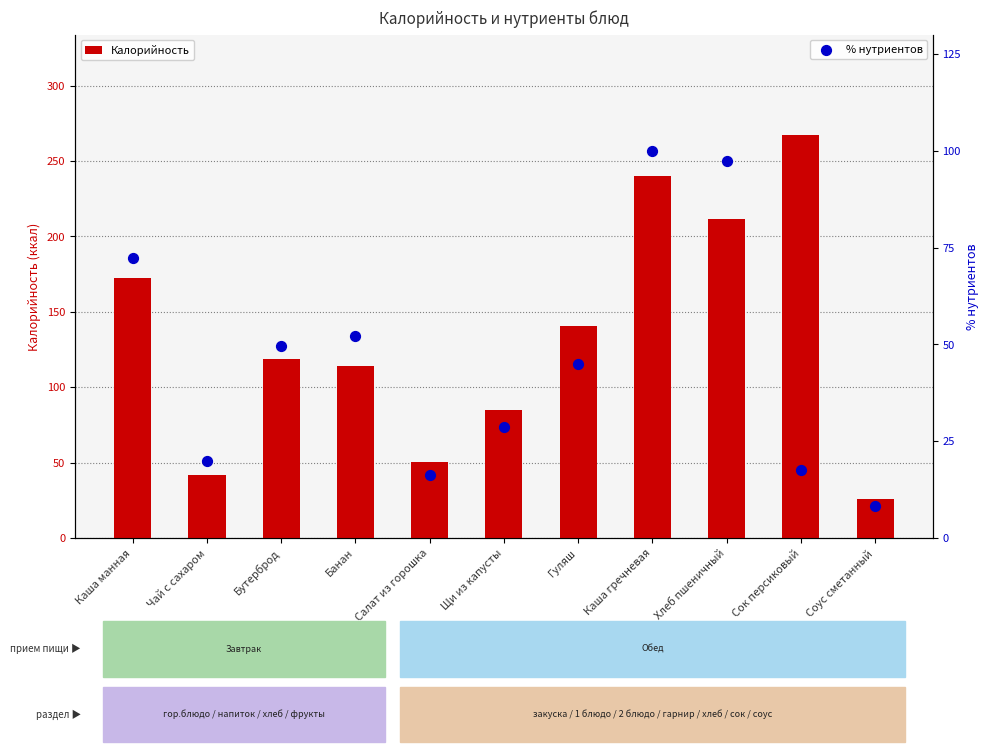

Is the value of % нутриентов at Сок персиковый greater than the value of Калорийность at Щи из капусты?

No